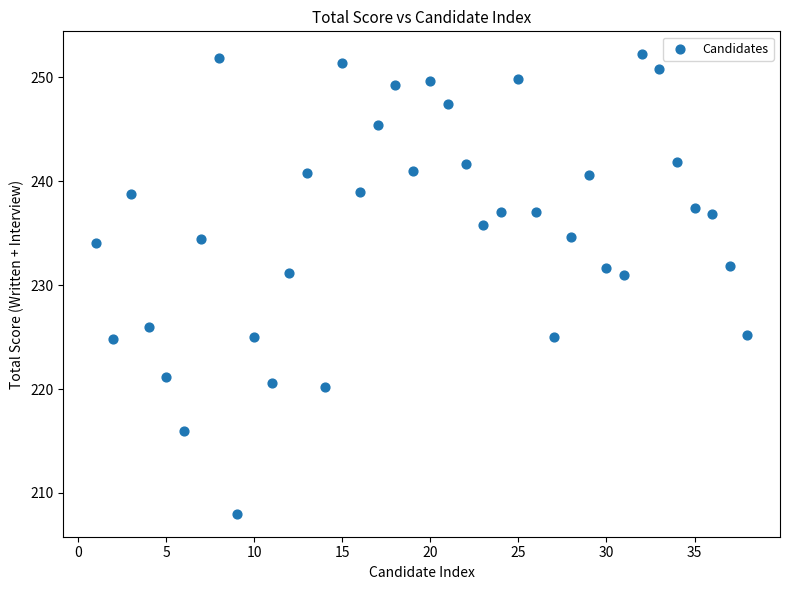

What is the range of Y values (max minus min)?

44.2